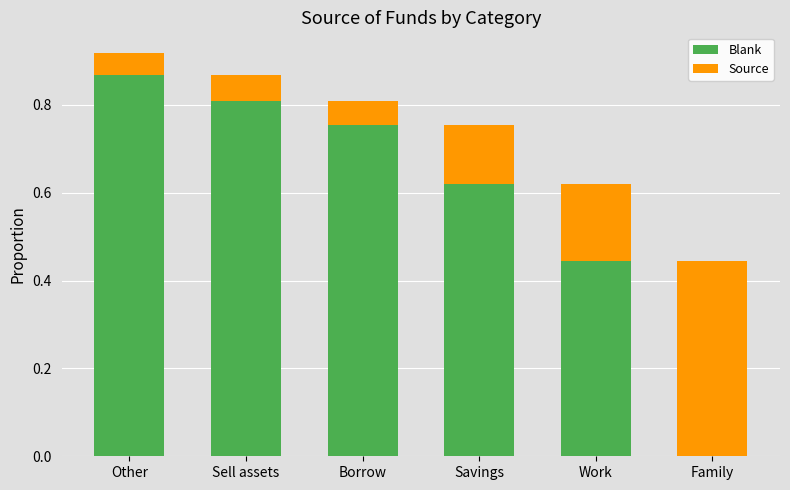

At which category is the sum across all series the highest?

Other